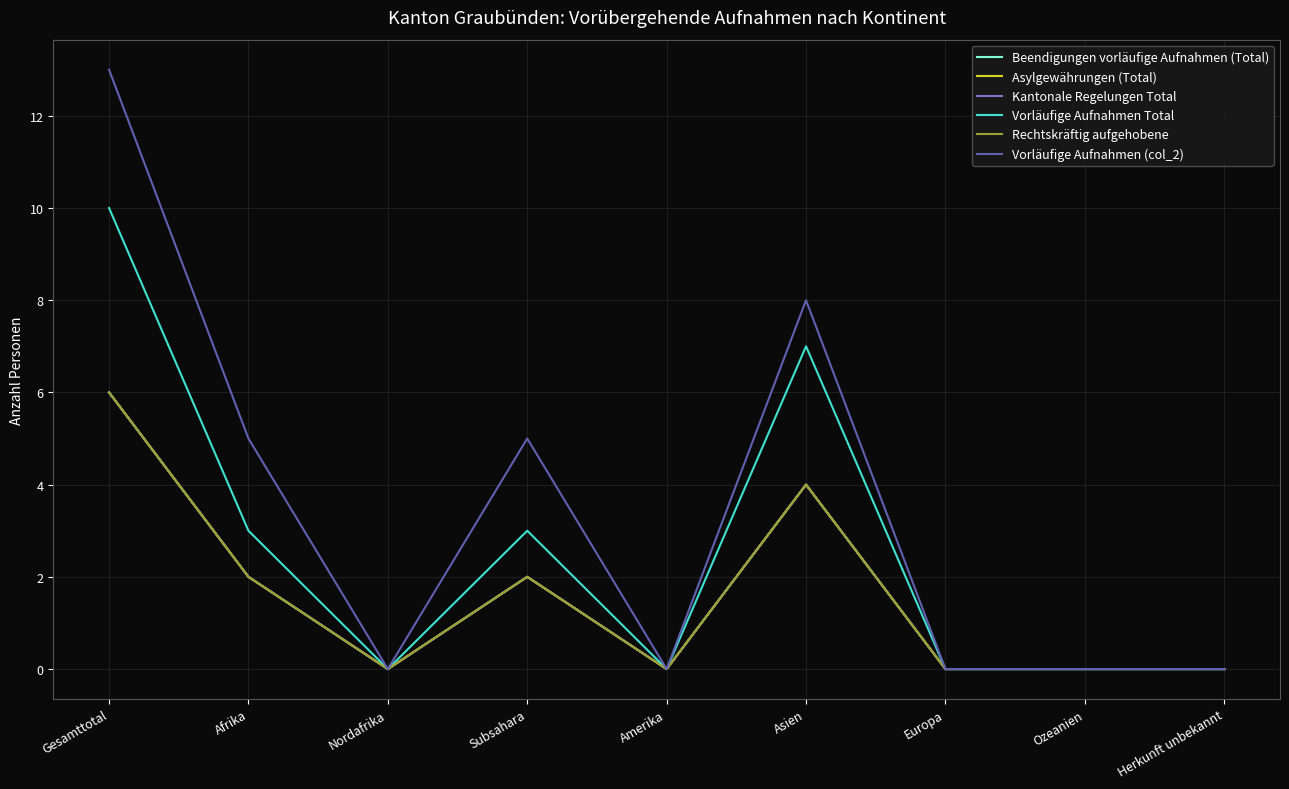

At which label does Rechtskräftig aufgehobene reach its minimum?

Nordafrika